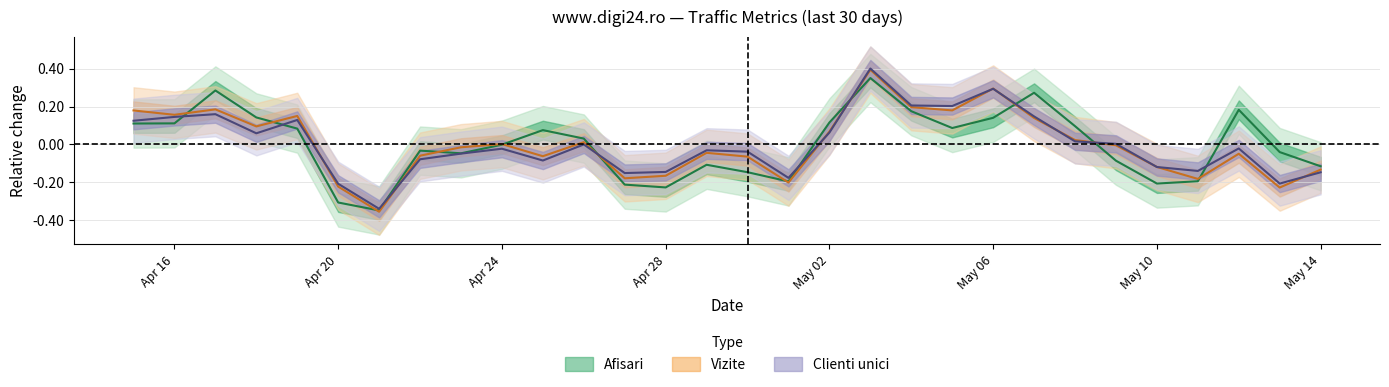

Which has a higher value, 2024.5.10 or 2024.4.25?

2024.4.25